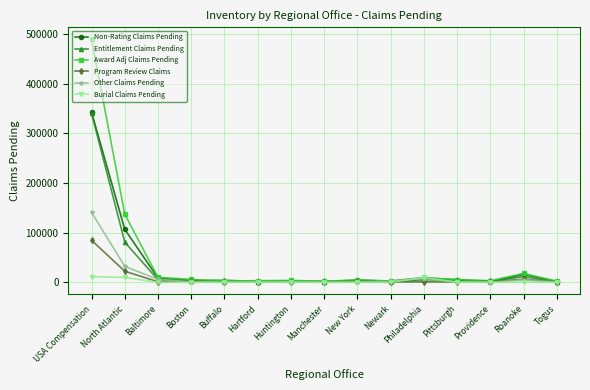

What is the difference between the maximum and minimum values in the Entitlement Claims Pending series?

339824